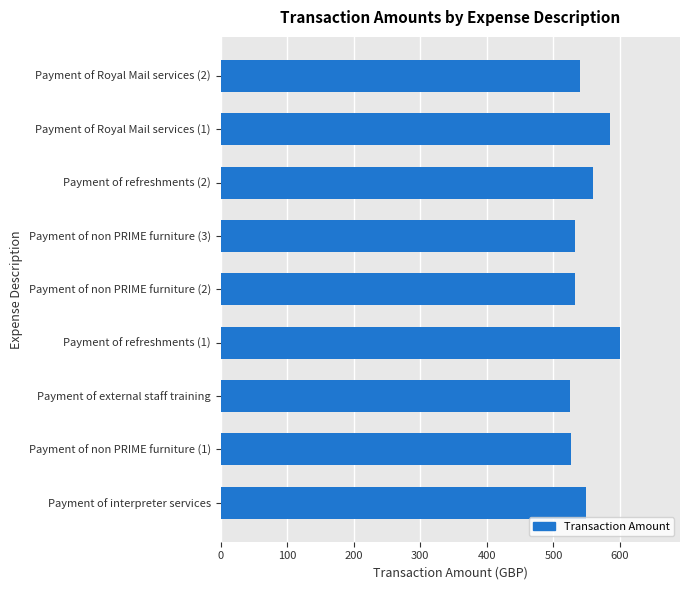

Between Payment of non PRIME furniture (3) and Payment of Royal Mail services (1), which is larger?

Payment of Royal Mail services (1)